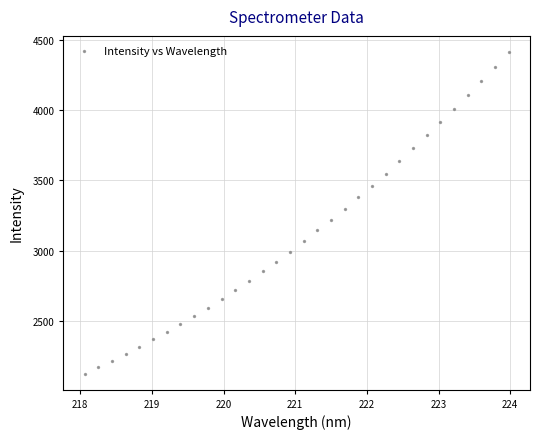

What is the range of Y values (max minus min)?

2289.9